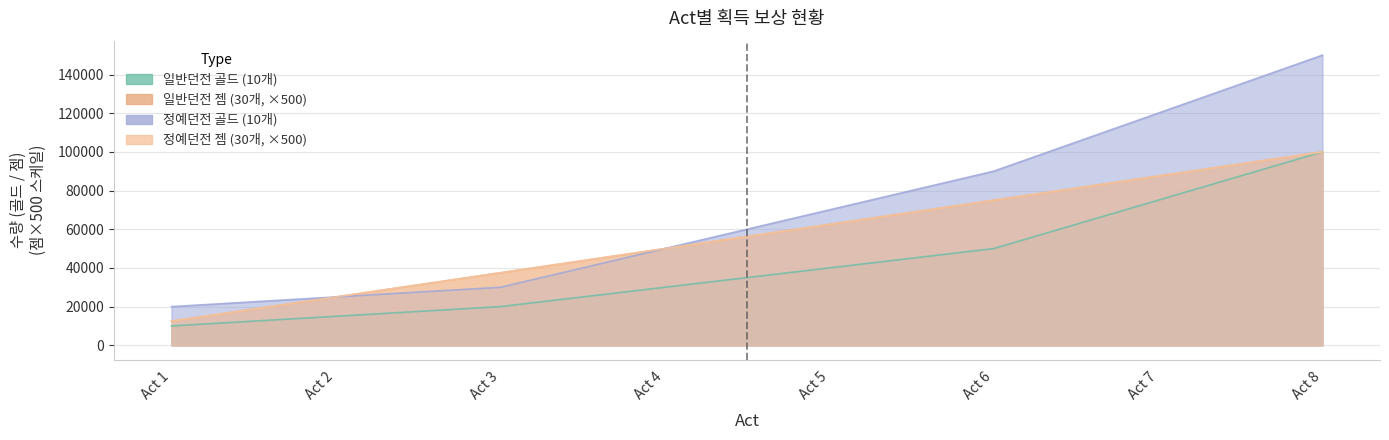

At which label is 정예던전 젬 (30개) closest to 56250?

Act 4